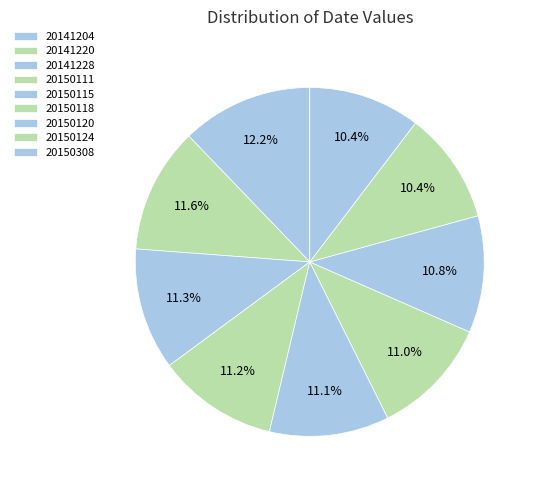

How many slices are in this pie chart?

9